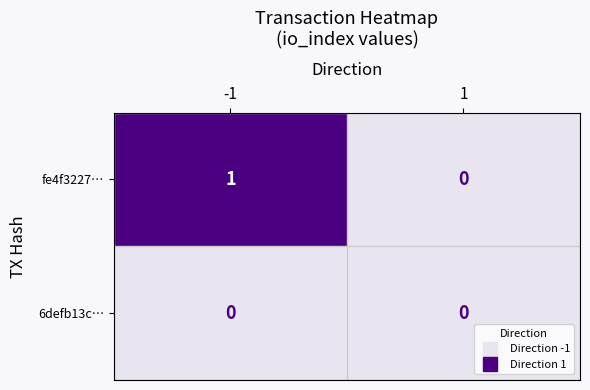

How many categories are shown in the chart?

2